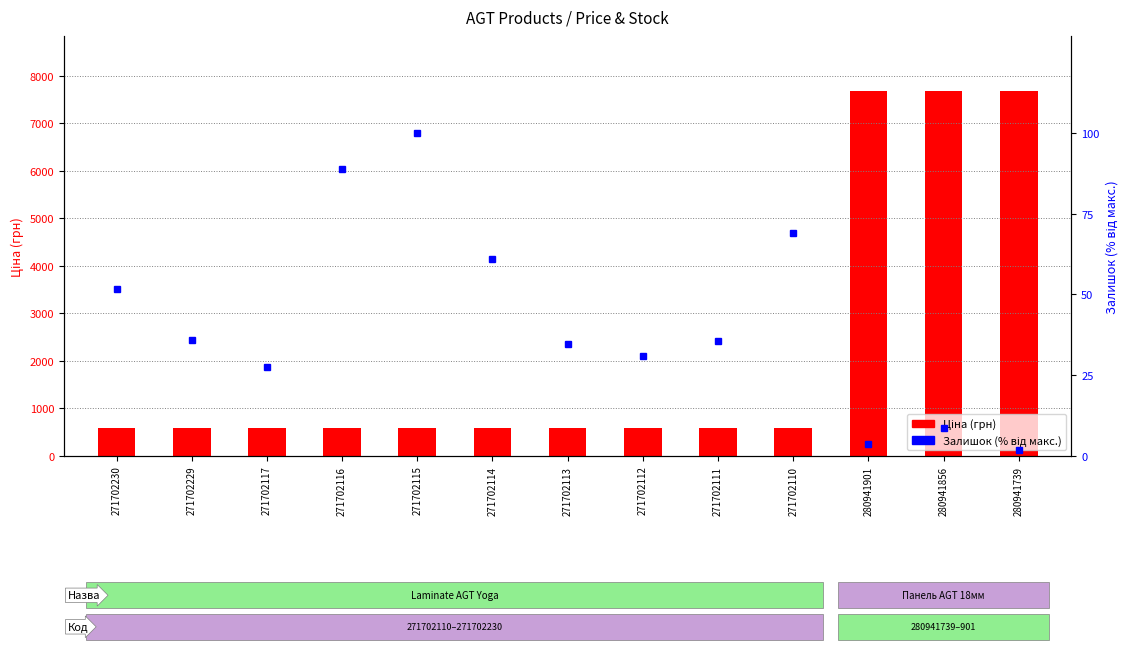

Reading left to right, list all the values displayed in this chart.

Ціна: 593.8	593.8	593.8	593.8	593.8	593.8	593.8	593.8	593.8	593.8	7688.0	7688.0	7688.0
Залишок (% від макс.): 51.8	36.0	27.7	88.8	100.0	61.1	34.6	31.1	35.5	68.9	3.8	8.7	1.8